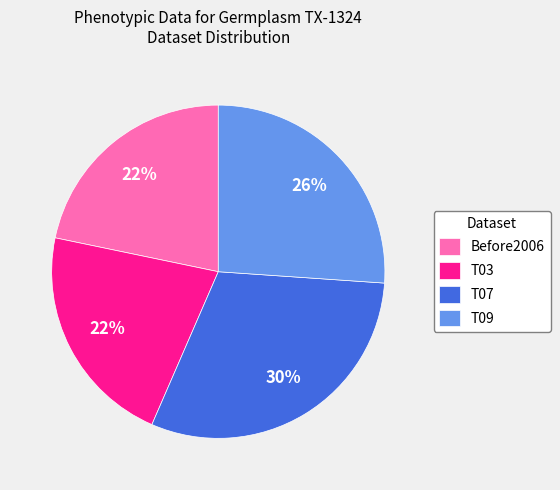

Count the number of slices in the pie.

4